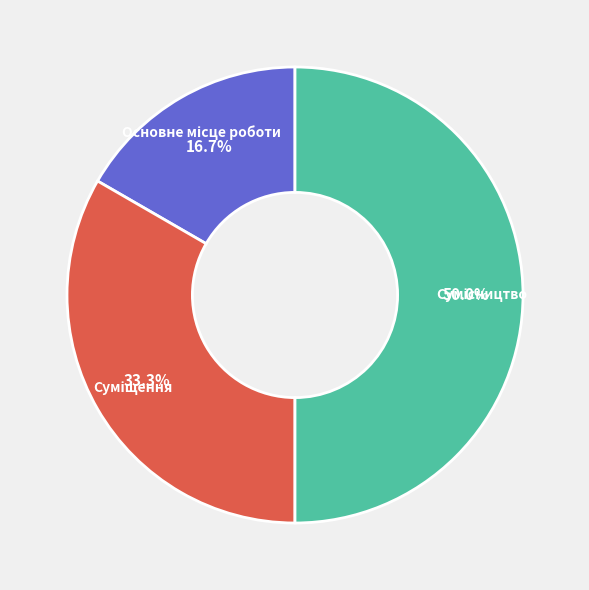

What is the ratio of the value at Суміщення to the value at Сумісництво?

0.7